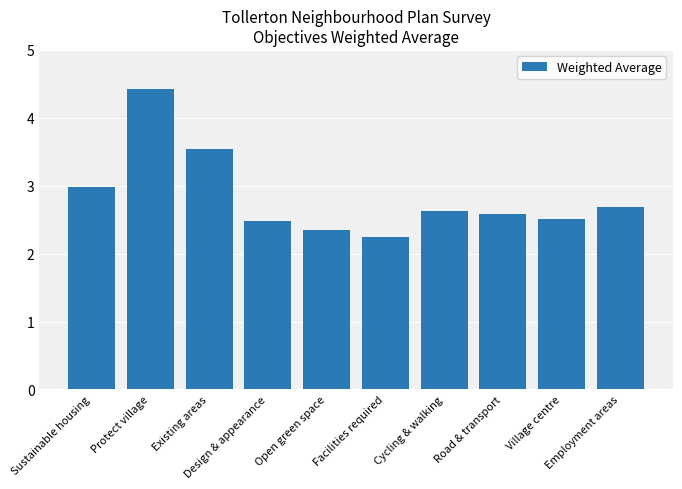

What is the maximum value shown in the chart?

4.4